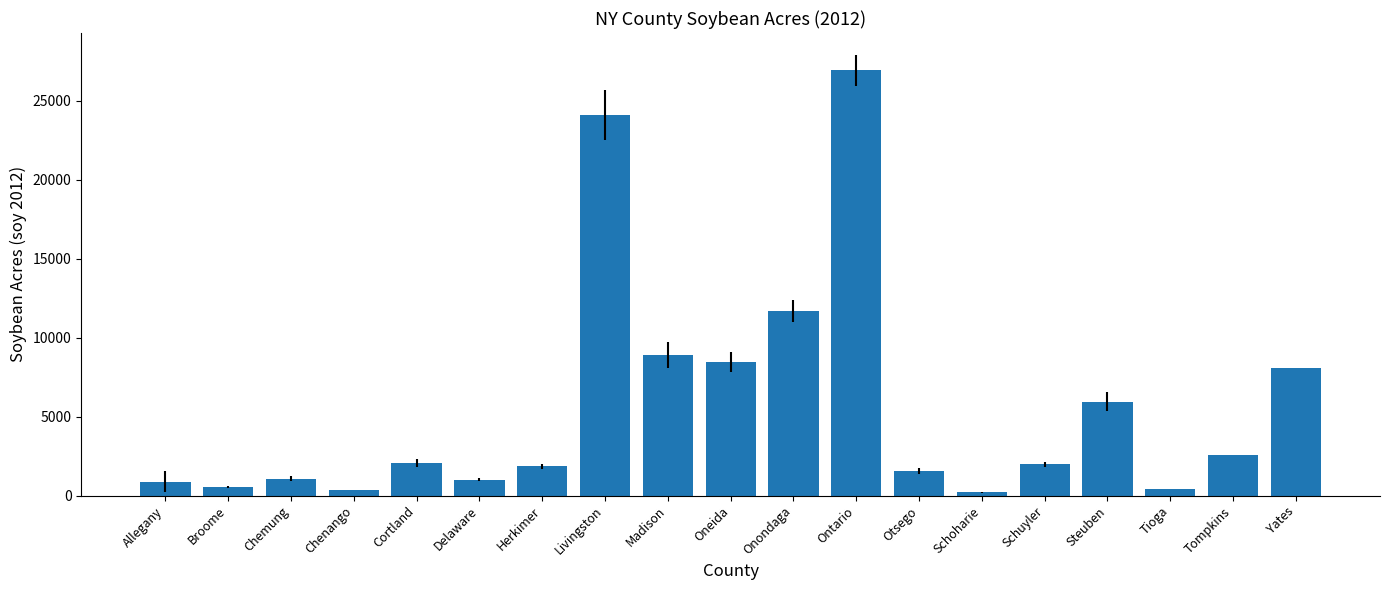

What is the minimum value shown in the chart?

199.0